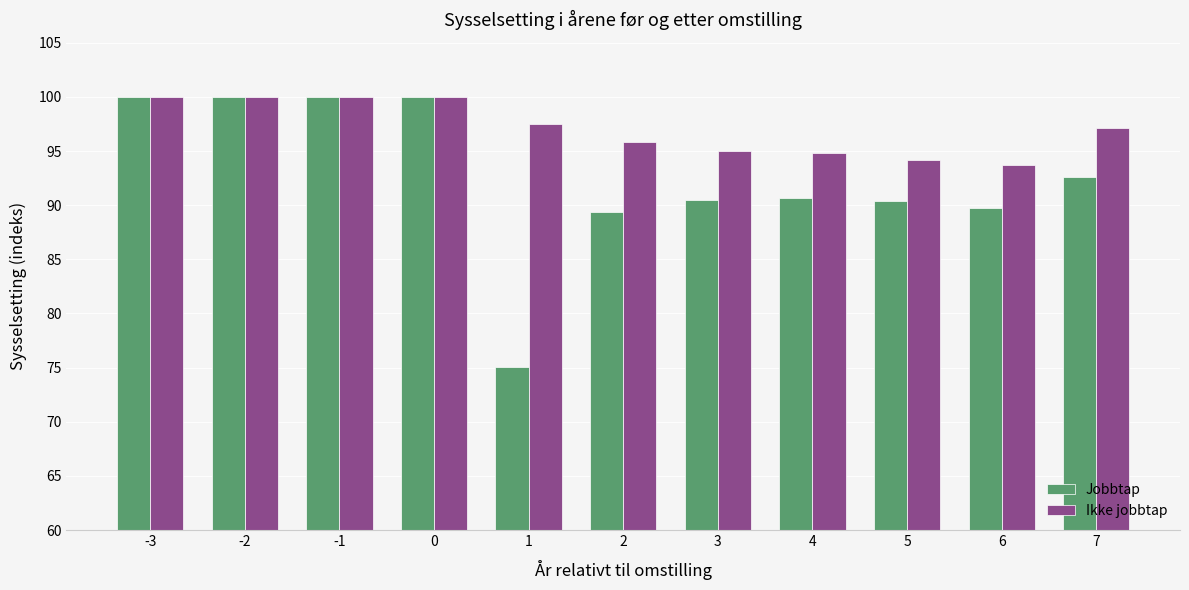

How many bars are there in total?

22